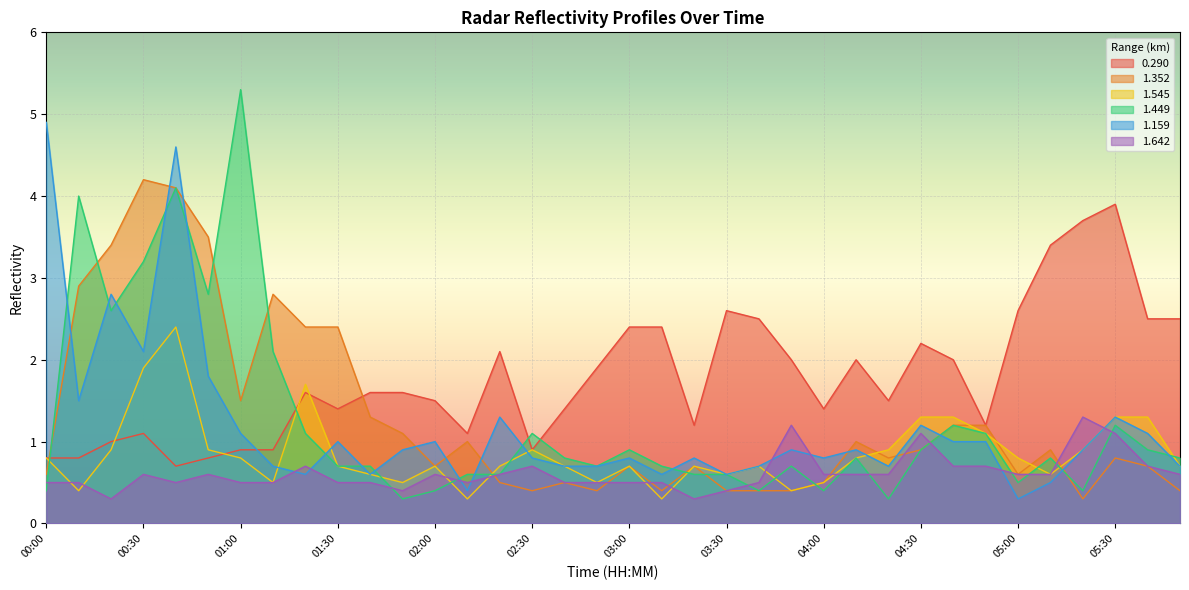

Reading left to right, what are all the values shown in this chart?

0.290: 00:00=0.8	00:10=0.8	00:20=1.0	00:30=1.1	00:40=0.7	00:50=0.8	01:00=0.9	01:10=0.9	01:20=1.6	01:30=1.4	01:40=1.6	01:50=1.6	02:00=1.5	02:10=1.1	02:20=2.1	02:30=0.9	02:40=1.4	02:50=1.9	03:00=2.4	03:10=2.4	03:20=1.2	03:30=2.6	03:40=2.5	03:50=2.0	04:00=1.4	04:10=2.0	04:20=1.5	04:30=2.2	04:40=2.0	04:50=1.2	05:00=2.6	05:10=3.4	05:20=3.7	05:30=3.9	05:40=2.5	05:50=2.5
1.352: 00:00=0.6	00:10=2.9	00:20=3.4	00:30=4.2	00:40=4.1	00:50=3.5	01:00=1.5	01:10=2.8	01:20=2.4	01:30=2.4	01:40=1.3	01:50=1.1	02:00=0.7	02:10=1.0	02:20=0.5	02:30=0.4	02:40=0.5	02:50=0.4	03:00=0.7	03:10=0.4	03:20=0.7	03:30=0.4	03:40=0.4	03:50=0.4	04:00=0.5	04:10=1.0	04:20=0.8	04:30=0.9	04:40=1.2	04:50=1.2	05:00=0.6	05:10=0.9	05:20=0.3	05:30=0.8	05:40=0.7	05:50=0.4
1.545: 00:00=0.8	00:10=0.4	00:20=0.9	00:30=1.9	00:40=2.4	00:50=0.9	01:00=0.8	01:10=0.5	01:20=1.7	01:30=0.7	01:40=0.6	01:50=0.5	02:00=0.7	02:10=0.3	02:20=0.7	02:30=0.9	02:40=0.7	02:50=0.5	03:00=0.7	03:10=0.3	03:20=0.7	03:30=0.6	03:40=0.7	03:50=0.4	04:00=0.5	04:10=0.8	04:20=0.9	04:30=1.3	04:40=1.3	04:50=1.1	05:00=0.8	05:10=0.6	05:20=0.9	05:30=1.3	05:40=1.3	05:50=0.7
1.449: 00:00=0.4	00:10=4.0	00:20=2.6	00:30=3.2	00:40=4.1	00:50=2.8	01:00=5.3	01:10=2.1	01:20=1.1	01:30=0.7	01:40=0.7	01:50=0.3	02:00=0.4	02:10=0.6	02:20=0.6	02:30=1.1	02:40=0.8	02:50=0.7	03:00=0.9	03:10=0.7	03:20=0.6	03:30=0.6	03:40=0.4	03:50=0.7	04:00=0.4	04:10=0.8	04:20=0.3	04:30=0.9	04:40=1.2	04:50=1.1	05:00=0.5	05:10=0.8	05:20=0.4	05:30=1.2	05:40=0.9	05:50=0.8
1.159: 00:00=4.9	00:10=1.5	00:20=2.8	00:30=2.1	00:40=4.6	00:50=1.8	01:00=1.1	01:10=0.7	01:20=0.6	01:30=1.0	01:40=0.6	01:50=0.9	02:00=1.0	02:10=0.4	02:20=1.3	02:30=0.8	02:40=0.7	02:50=0.7	03:00=0.8	03:10=0.6	03:20=0.8	03:30=0.6	03:40=0.7	03:50=0.9	04:00=0.8	04:10=0.9	04:20=0.7	04:30=1.2	04:40=1.0	04:50=1.0	05:00=0.3	05:10=0.5	05:20=0.9	05:30=1.3	05:40=1.1	05:50=0.7
1.642: 00:00=0.5	00:10=0.5	00:20=0.3	00:30=0.6	00:40=0.5	00:50=0.6	01:00=0.5	01:10=0.5	01:20=0.7	01:30=0.5	01:40=0.5	01:50=0.4	02:00=0.6	02:10=0.5	02:20=0.6	02:30=0.7	02:40=0.5	02:50=0.5	03:00=0.5	03:10=0.5	03:20=0.3	03:30=0.4	03:40=0.5	03:50=1.2	04:00=0.6	04:10=0.6	04:20=0.6	04:30=1.1	04:40=0.7	04:50=0.7	05:00=0.6	05:10=0.6	05:20=1.3	05:30=1.1	05:40=0.7	05:50=0.6